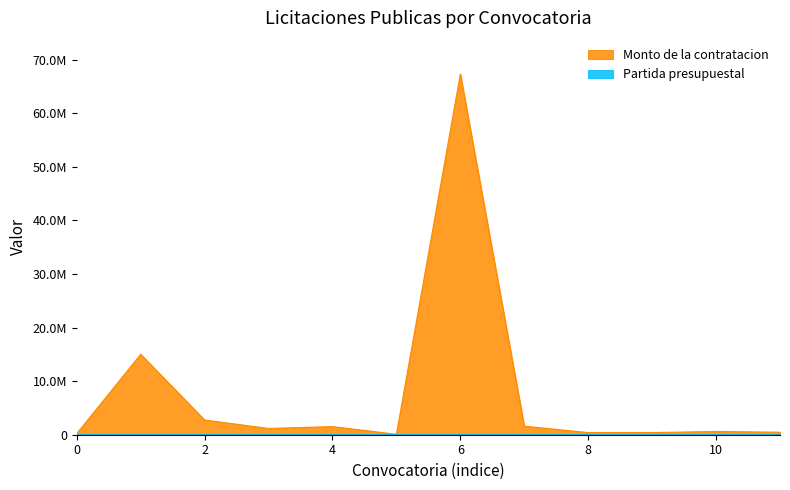

Does the chart display data point markers on the line(s)?

No